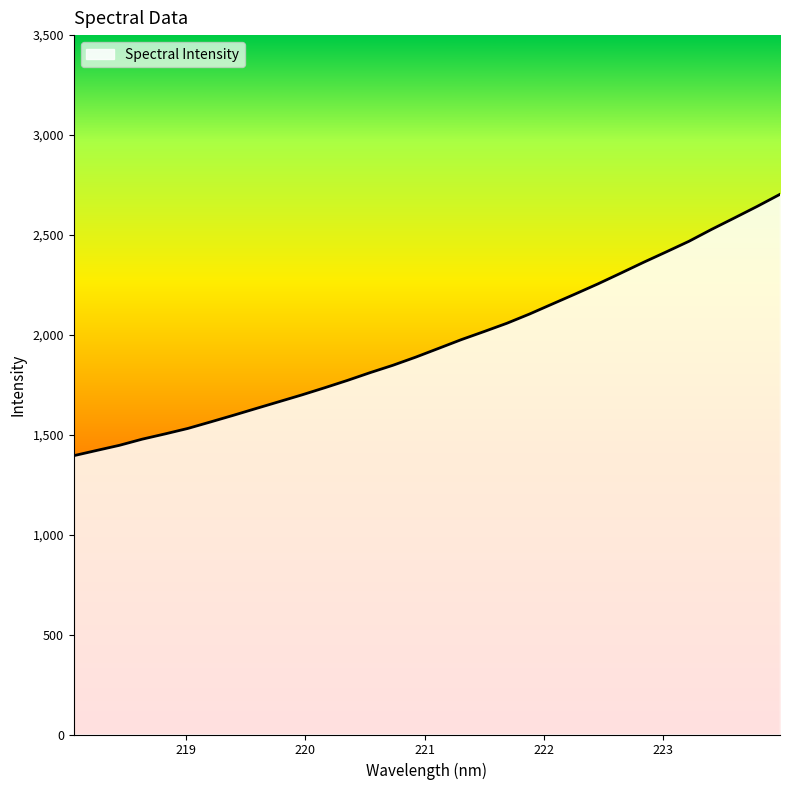

What is the difference between the maximum and minimum values?

1308.0